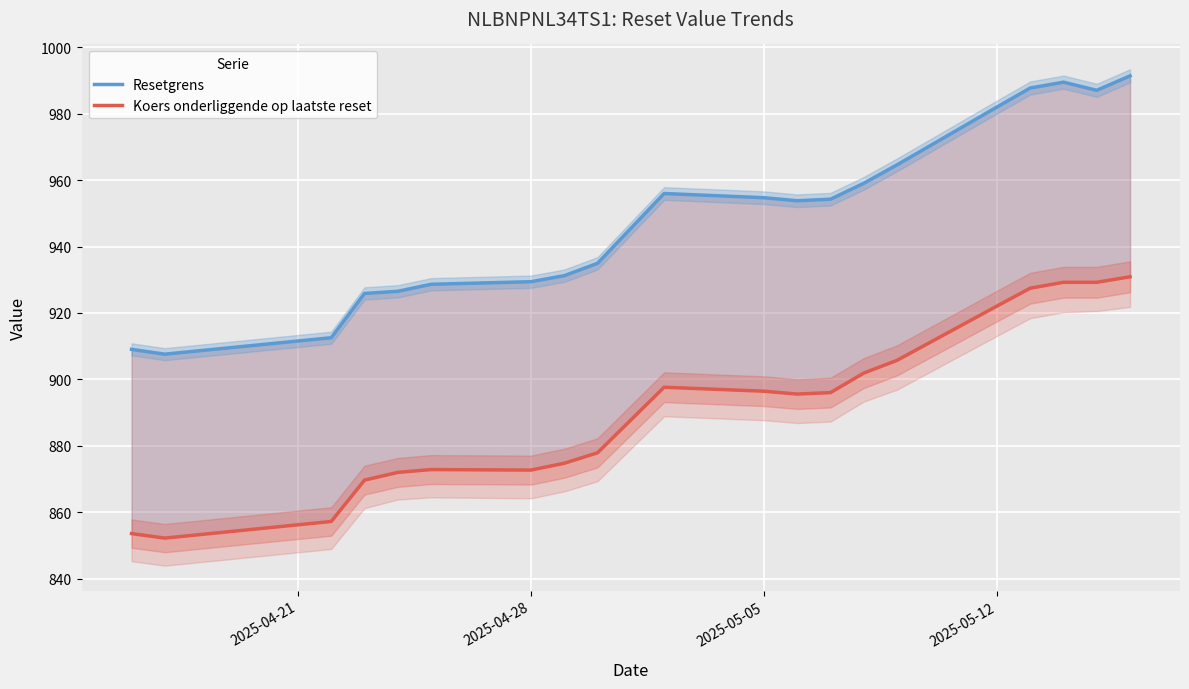

How many values in the Koers onderliggende op laatste reset series are below 896?

10